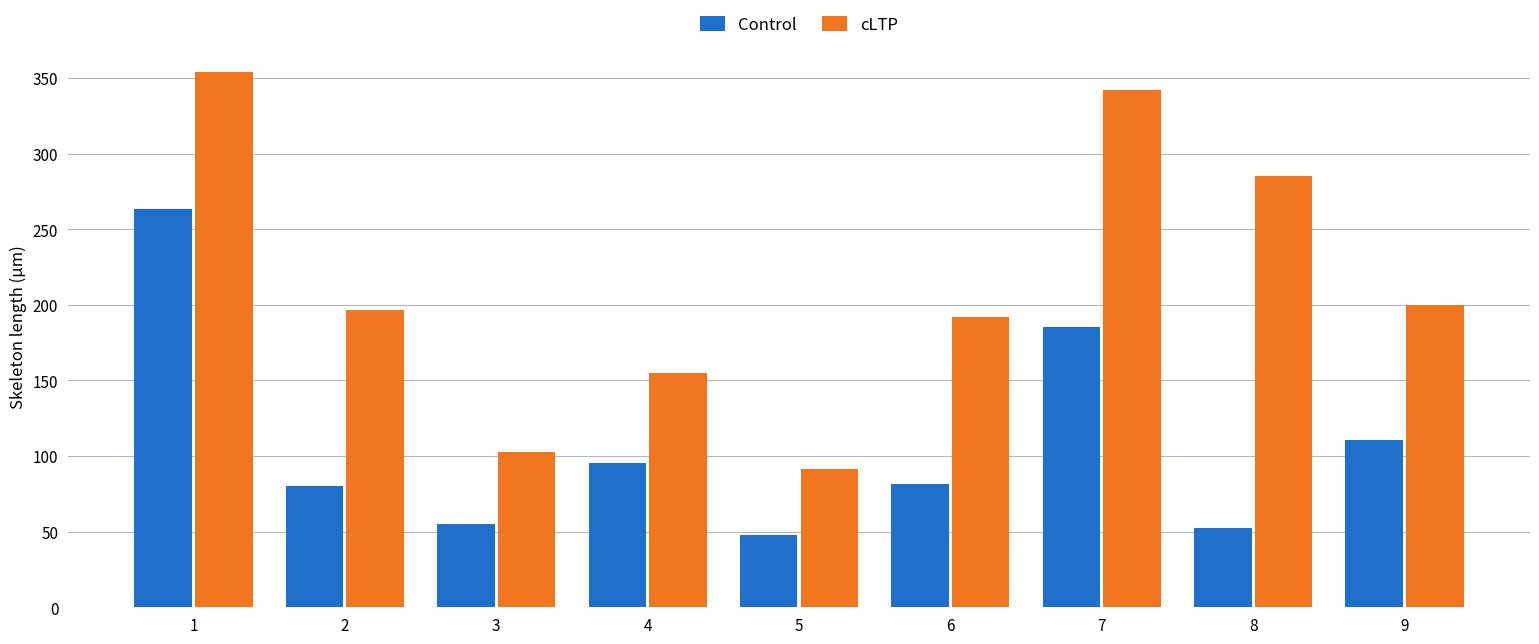

Rank the series by their average value, from highest to lowest.

cLTP, Control